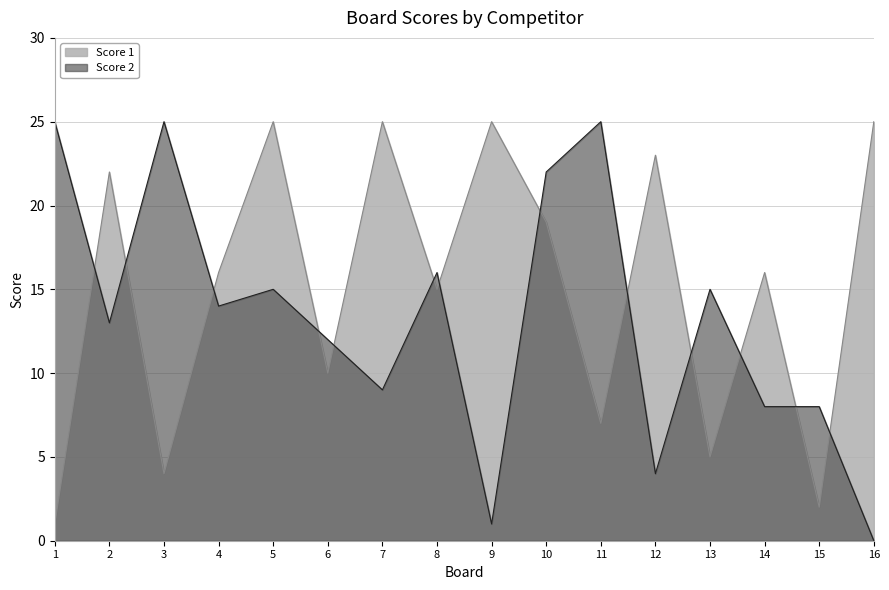

Rank the series by their average value, from highest to lowest.

Score 1, Score 2